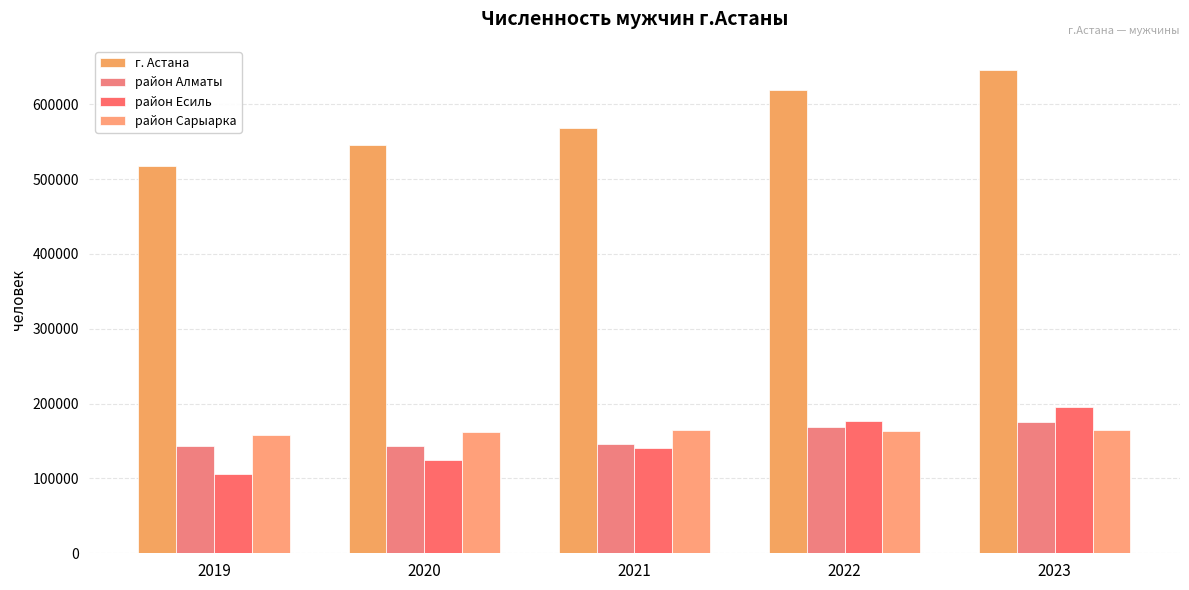

What is the difference between the highest and lowest values at 2020?

420201